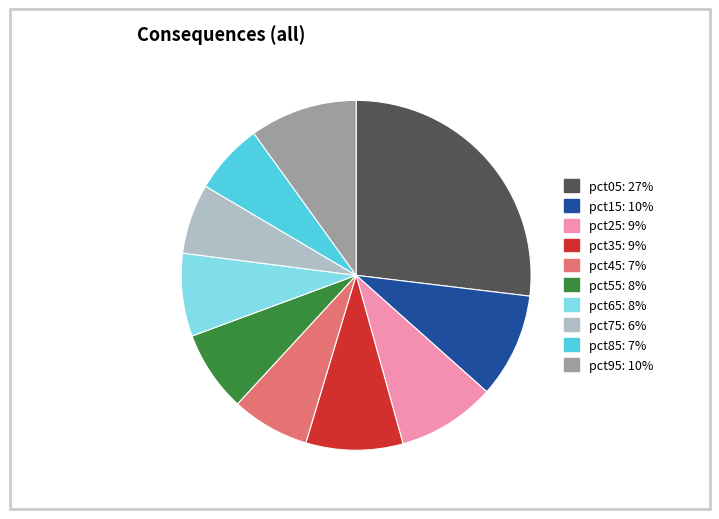

Is the sum of pct65 and pct95 greater than half?

No